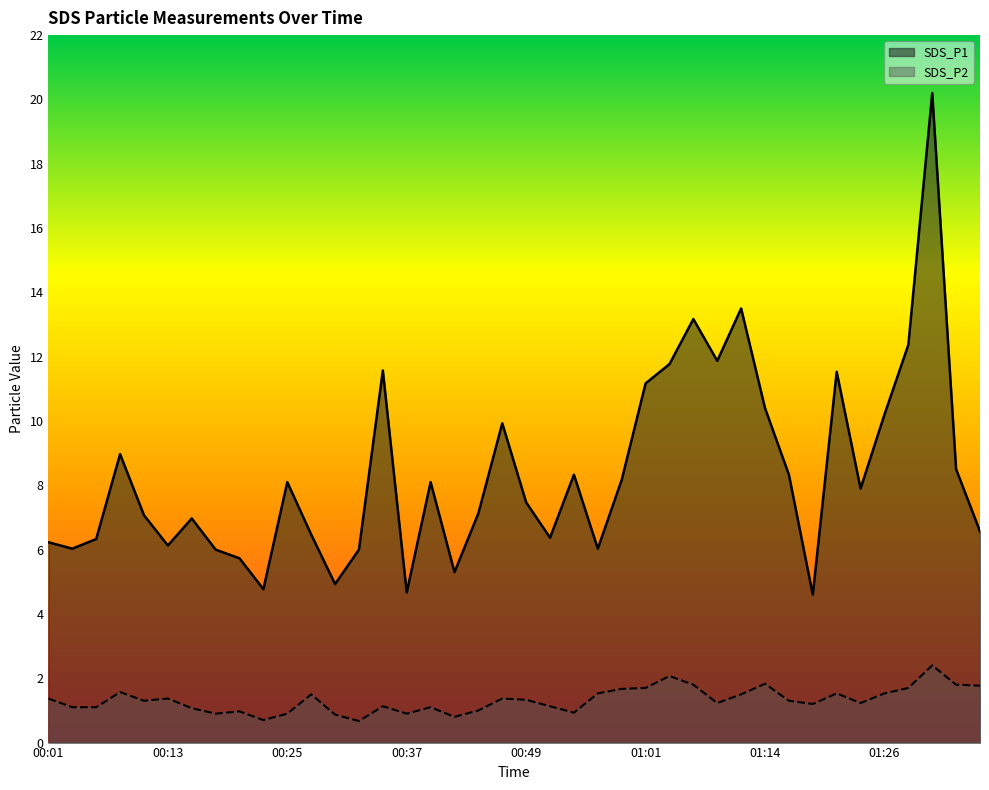

What is the label of the 13th point from the left?

00:30